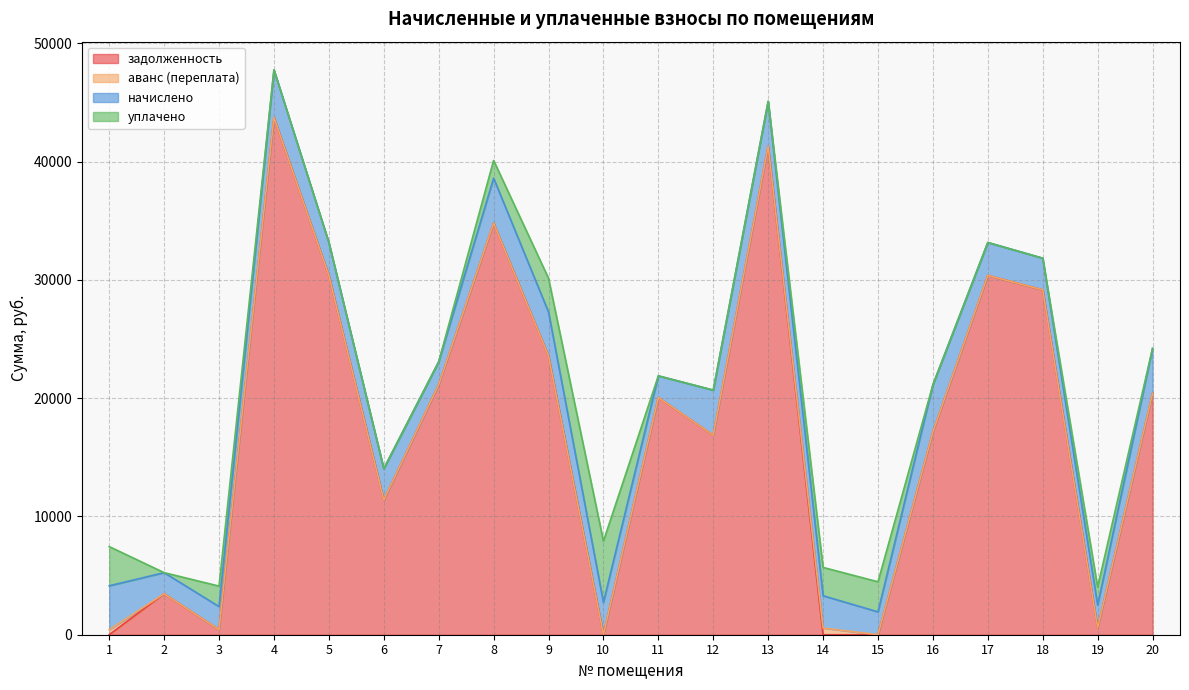

How many lines are shown in the chart?

4